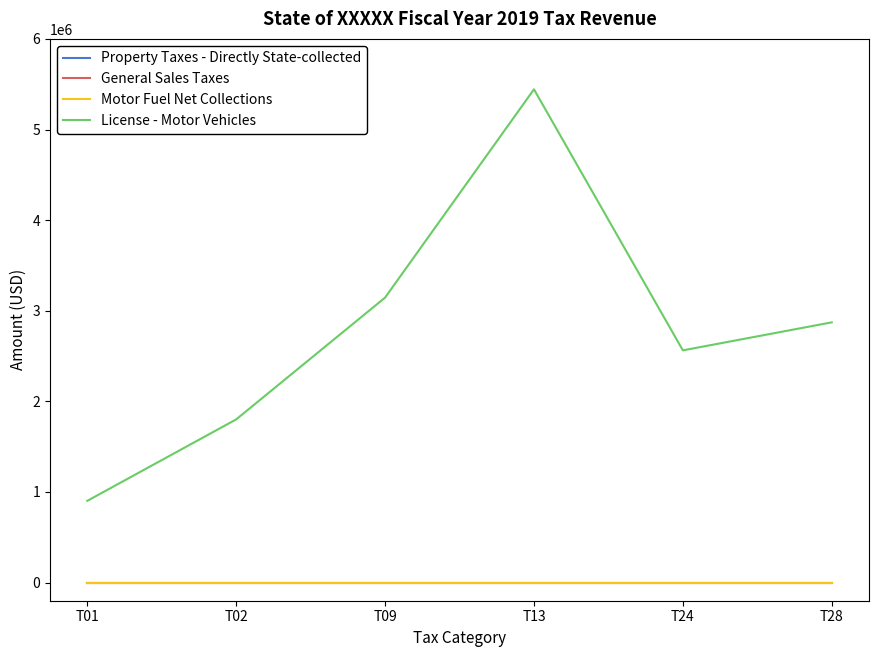

True or false: General Sales Taxes and License - Motor Vehicles cross at least once.

False